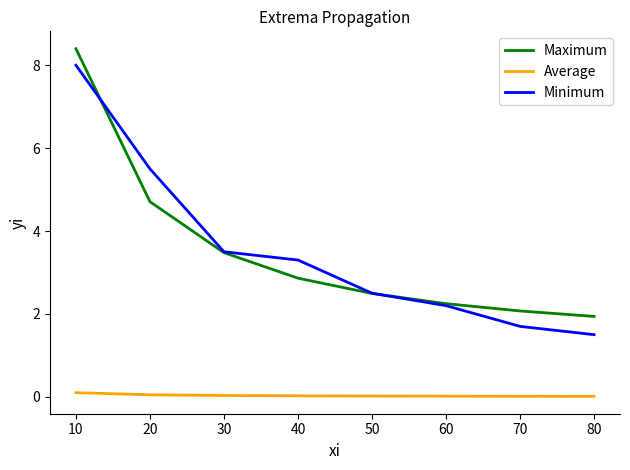

Which label corresponds to the largest value in the chart?

10